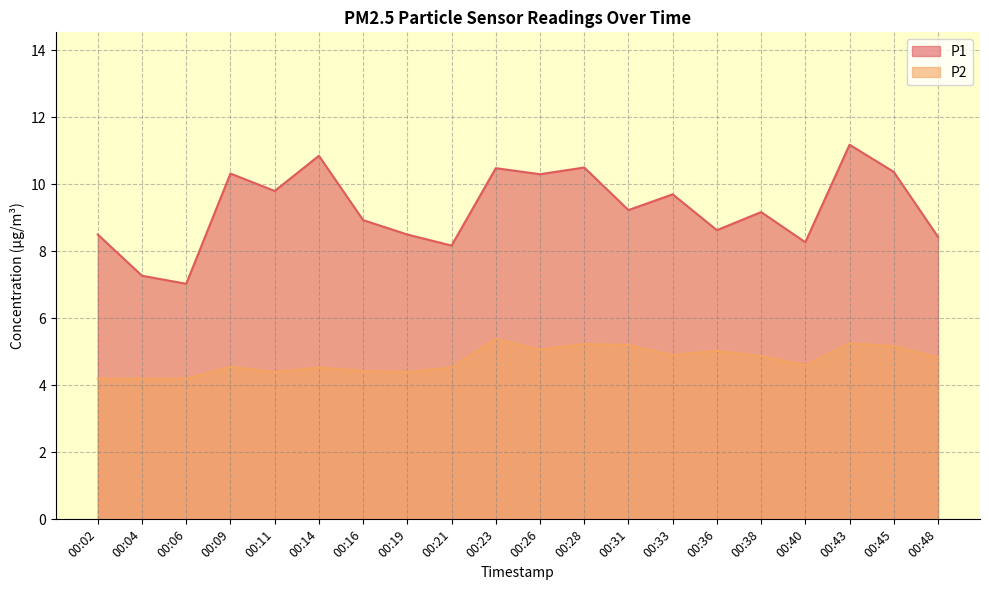

What is the minimum value for P1?

7.0